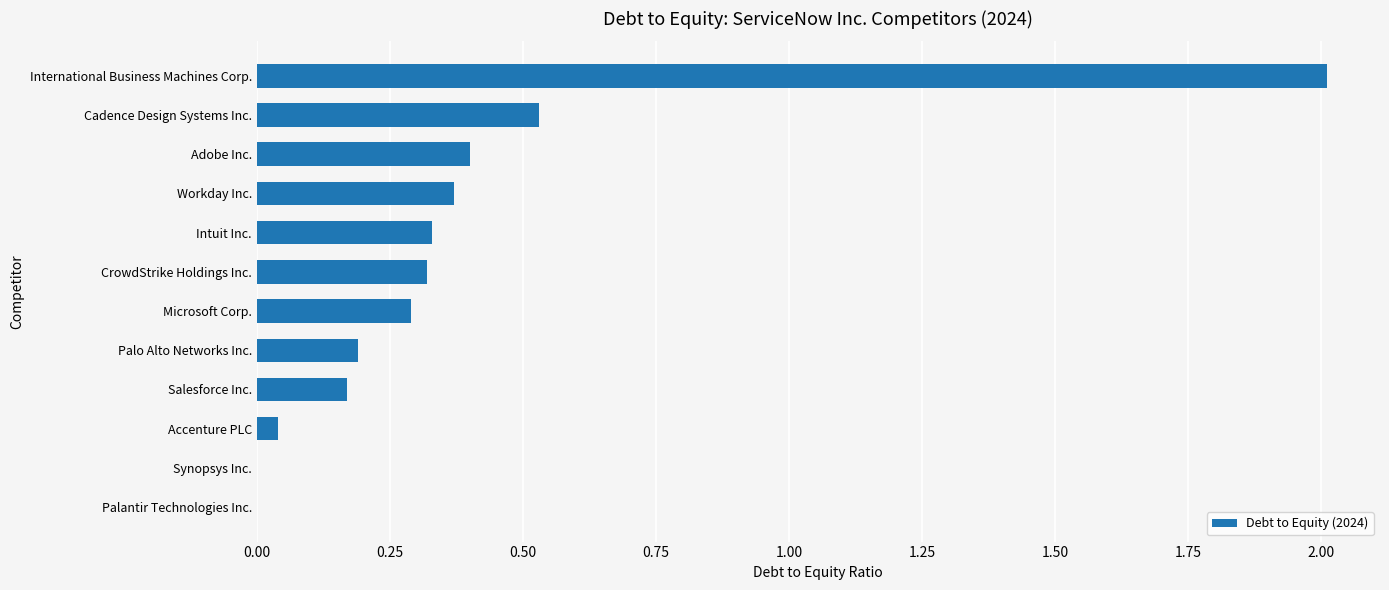

The chart shows a value of 0.2 at Salesforce Inc.. True or false?

True